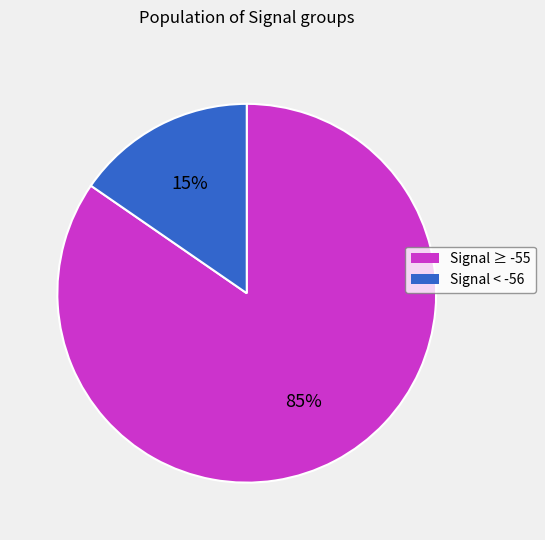

Is there a majority slice in this chart?

Yes